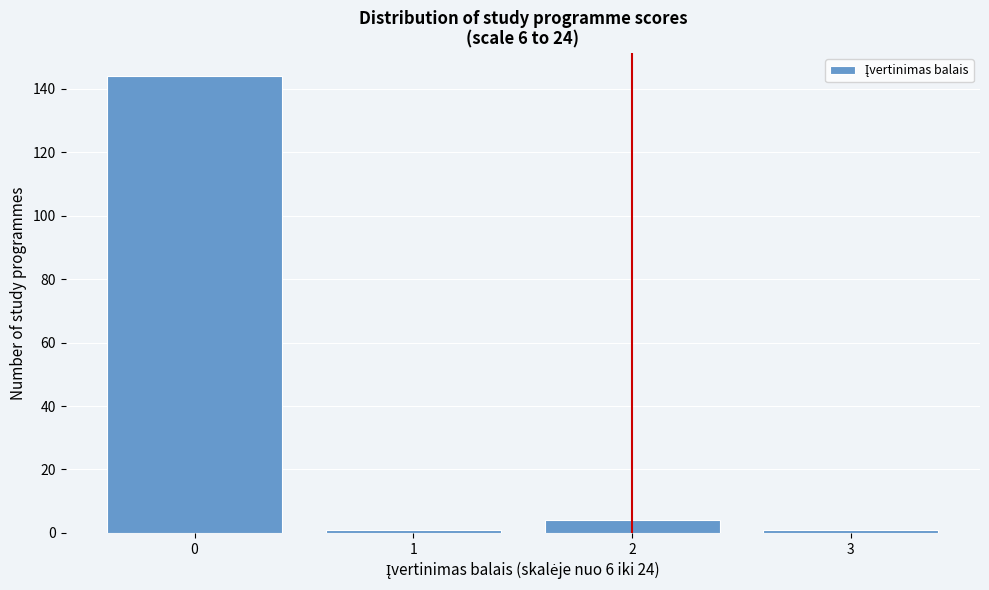

Reading left to right, list all the values displayed in this chart.

0=144	1=1	2=4	3=1